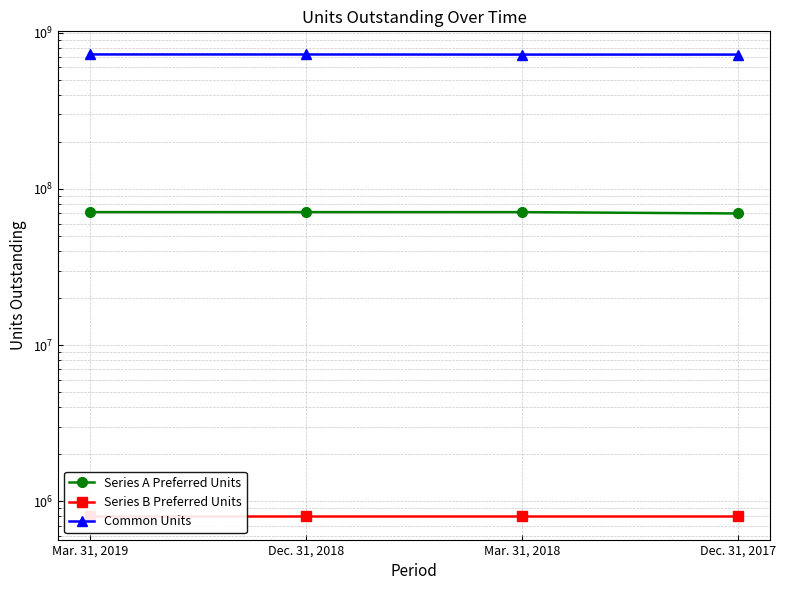

Is the value of Series A Preferred Units at Dec. 31, 2017 greater than the value of Series B Preferred Units at Dec. 31, 2017?

Yes